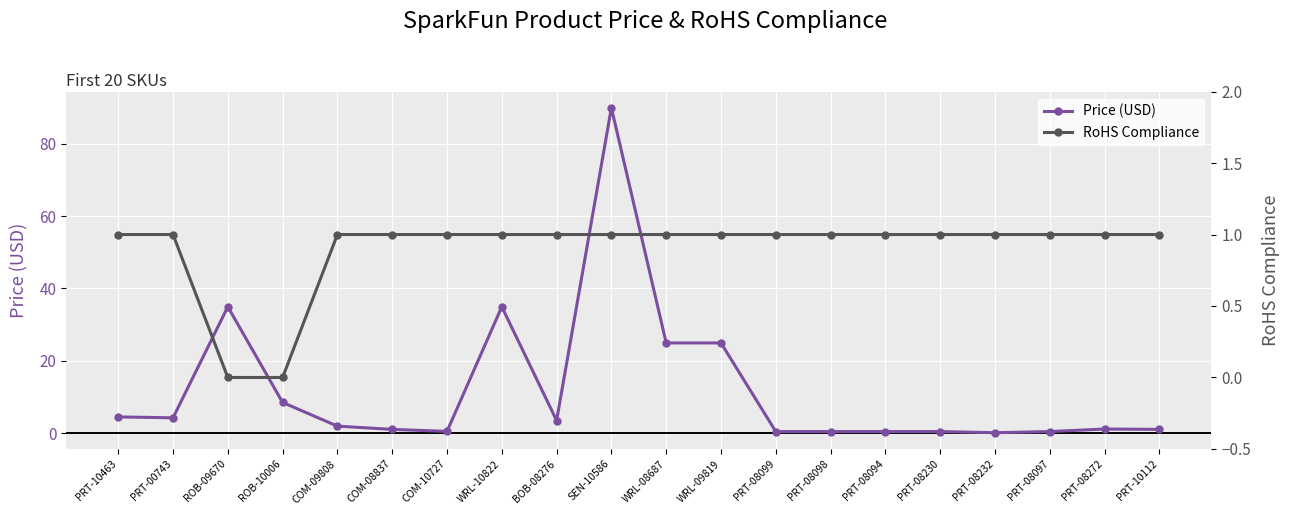

How many data points in Price (USD) are less than 1?

7